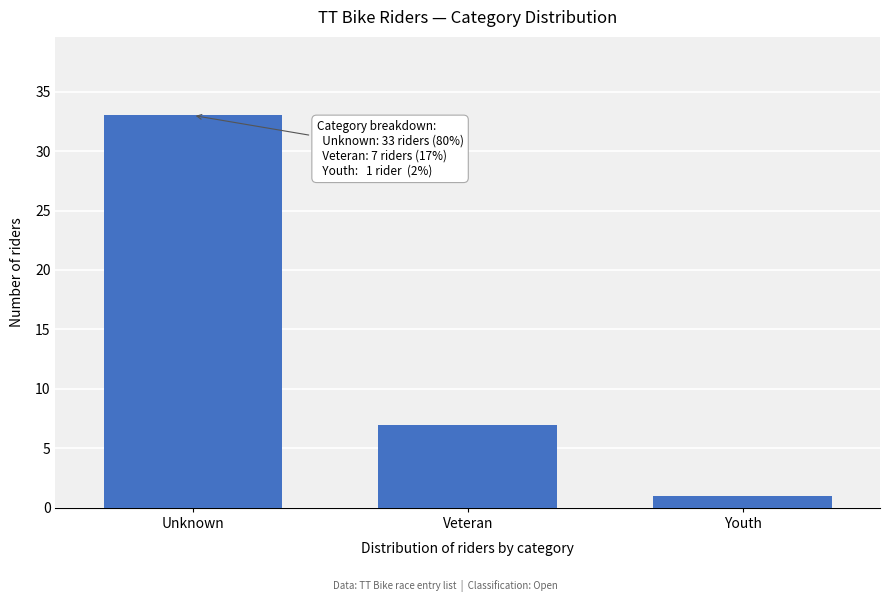

Reading right to left, transcribe all the data shown in this chart.

Youth=1	Veteran=7	Unknown=33